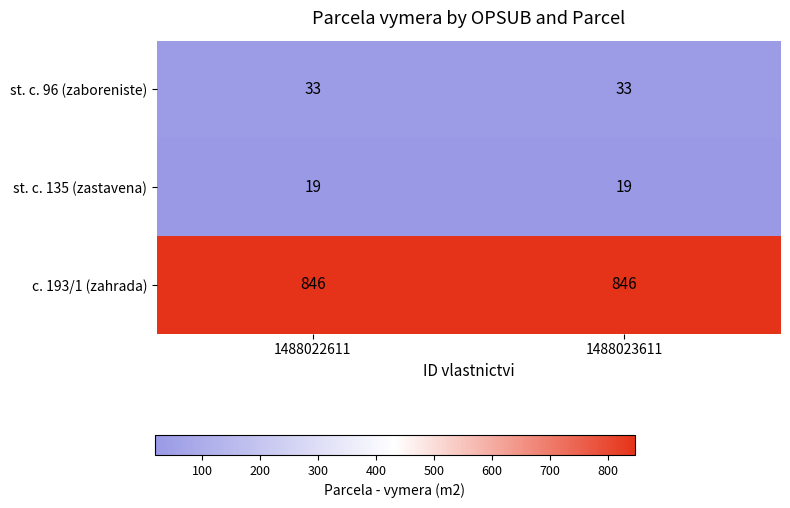

What is the approximate value of st. c. 96 (zaboreniste) at 1488023611?

33